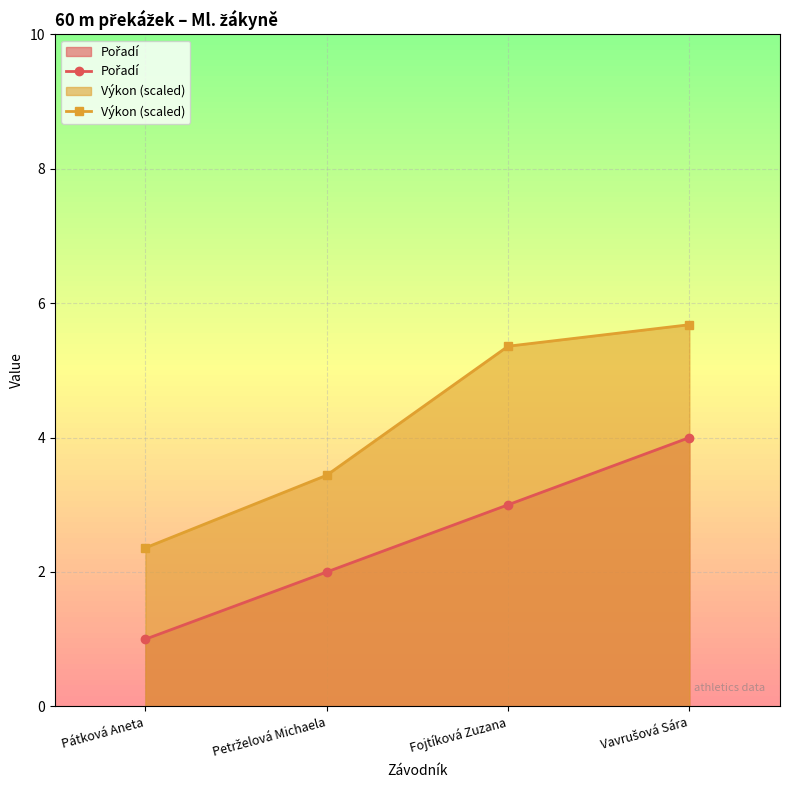

What is the smallest value displayed?

1.0